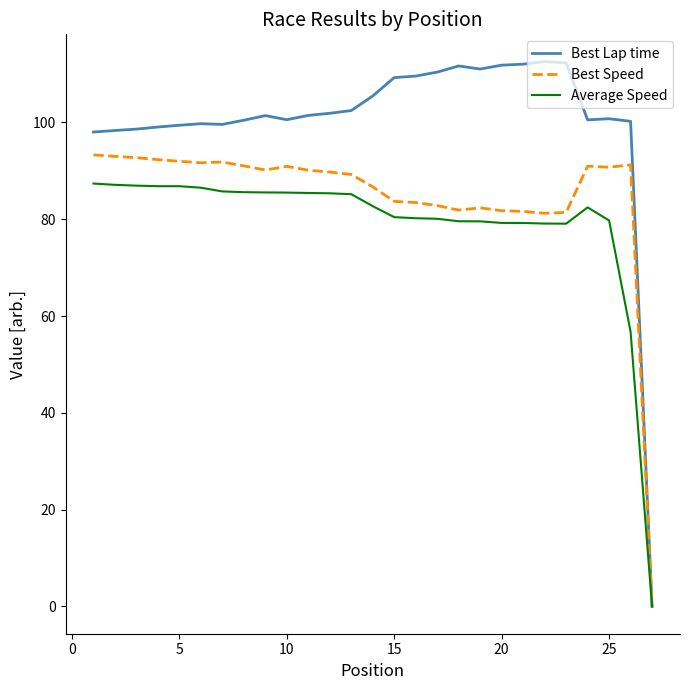

Rank the series by their maximum value, from lowest to highest.

Average Speed, Best Speed, Best Lap time